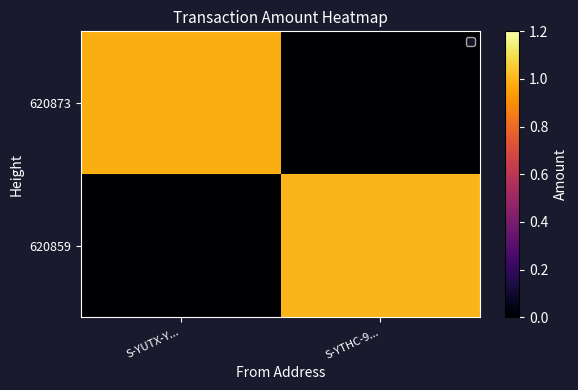

Between S-YTHC-9... and S-YUTX-Y..., which is larger?

S-YUTX-Y...